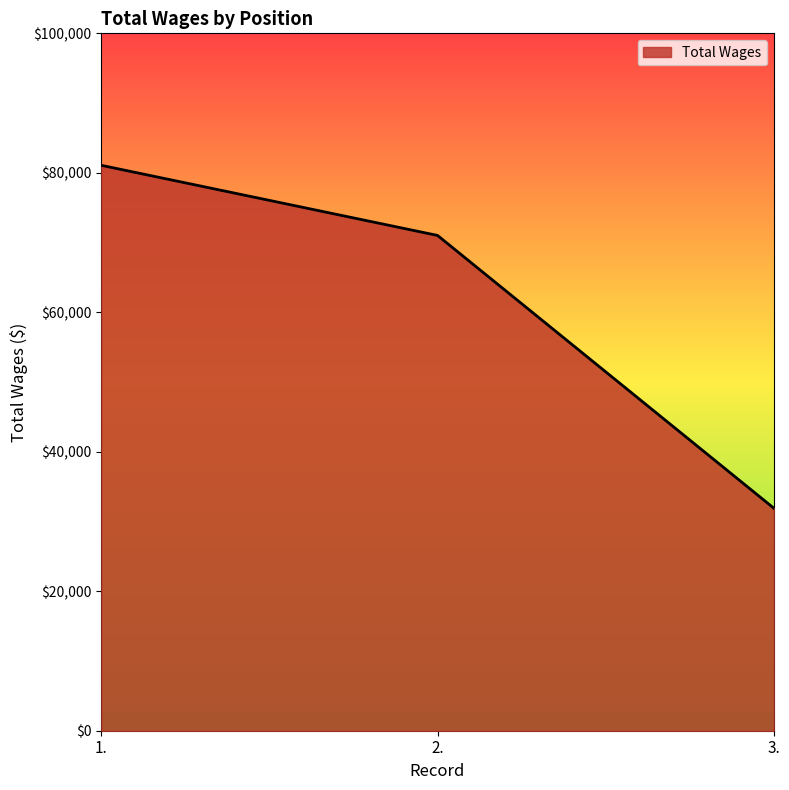

What is the difference between the second highest and minimum values?

39086